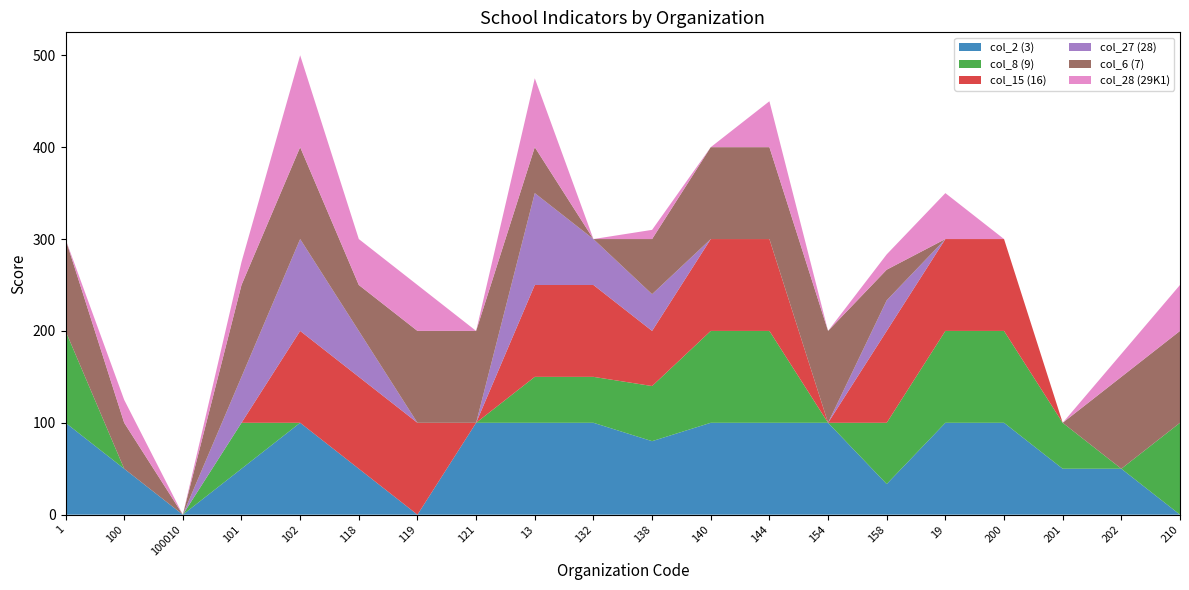

Reading left to right, list all the values displayed in this chart.

col_2 (3): 100.0	50.0	0.0	50.0	100.0	50.0	0.0	100.0	100.0	100.0	80.0	100.0	100.0	100.0	33.3	100.0	100.0	50.0	50.0	0.0
col_8 (9): 100.0	0.0	0.0	50.0	0.0	0.0	0.0	0.0	50.0	50.0	60.0	100.0	100.0	0.0	66.7	100.0	100.0	50.0	0.0	100.0
col_15 (16): 0.0	0.0	0.0	0.0	100.0	100.0	100.0	0.0	100.0	100.0	60.0	100.0	100.0	0.0	100.0	100.0	100.0	0.0	0.0	0.0
col_27 (28): 0.0	0.0	0.0	50.0	100.0	50.0	0.0	0.0	100.0	50.0	40.0	0.0	0.0	0.0	33.3	0.0	0.0	0.0	0.0	0.0
col_6 (7): 100.0	50.0	0.0	100.0	100.0	50.0	100.0	100.0	50.0	0.0	60.0	100.0	100.0	100.0	33.3	0.0	0.0	0.0	100.0	100.0
col_28 (29K1): 0.0	25.0	0.0	25.0	100.0	50.0	50.0	0.0	75.0	0.0	10.0	0.0	50.0	0.0	16.7	50.0	0.0	0.0	25.0	50.0